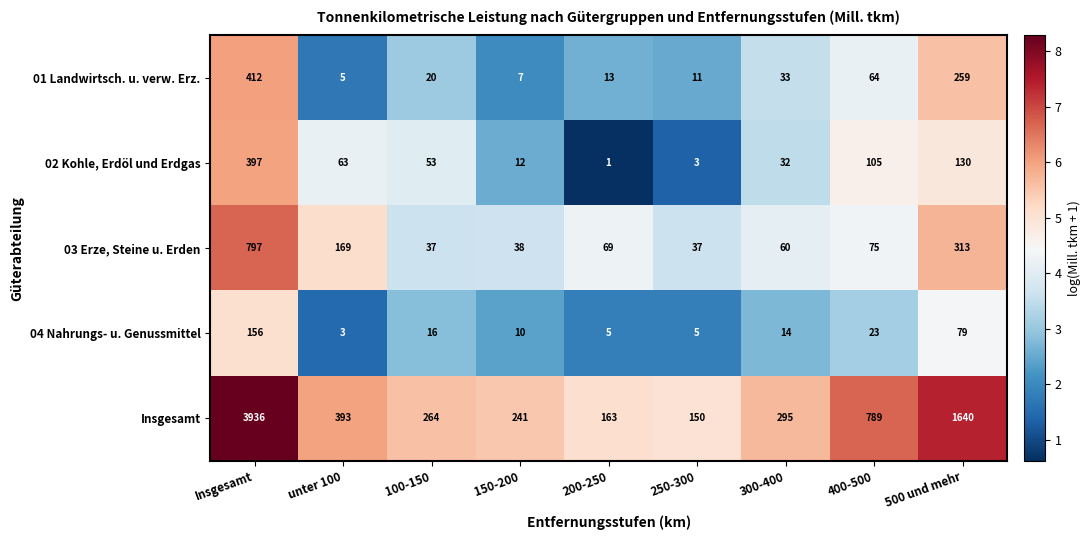

What is the sum of all 01 Landwirtsch. u. verw. Erz. values?

824